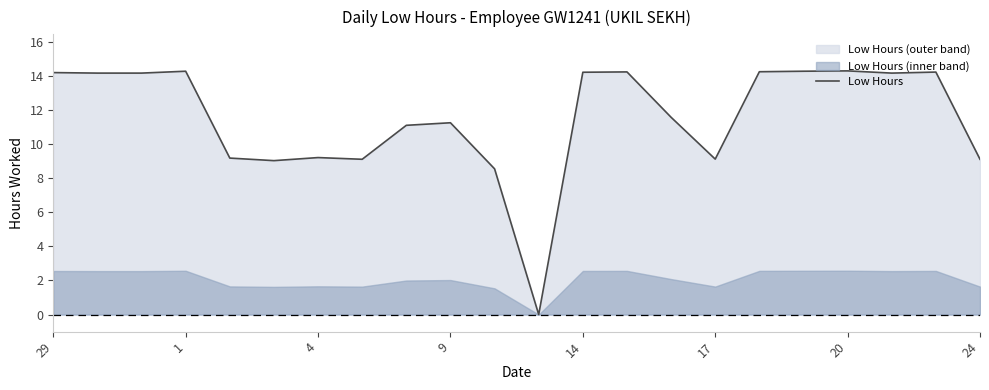

What is the maximum value for Low Hours?

14.3